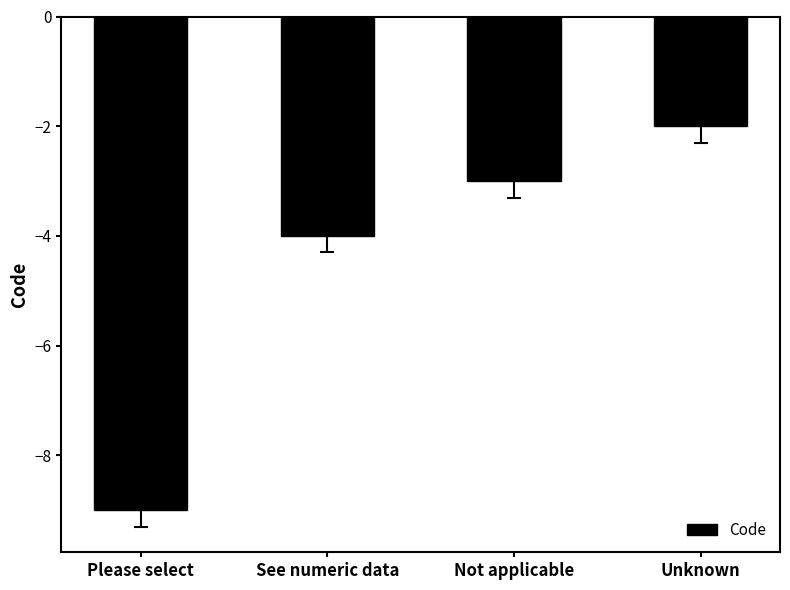

What is the difference between the maximum and minimum values?

7